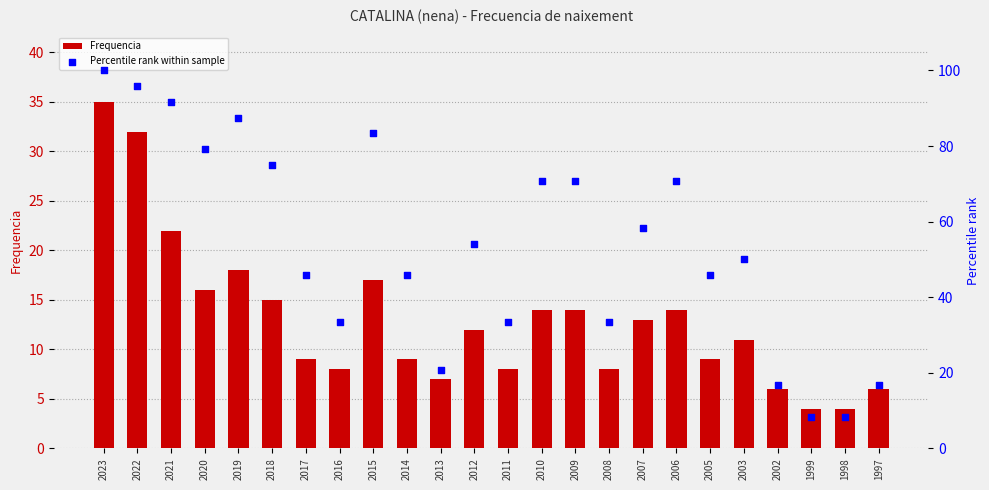

What are all the series names shown in the legend?

Frequencia, Percentile rank within sample